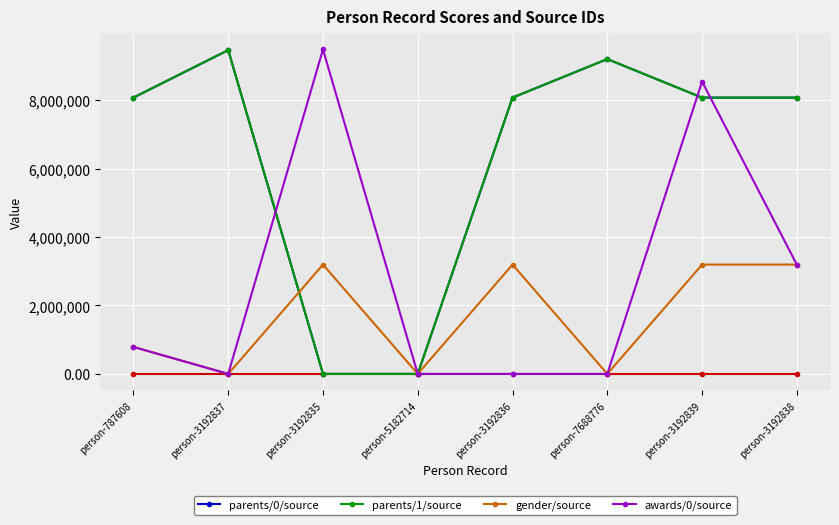

How many values in awards/0/source are above zero?

4